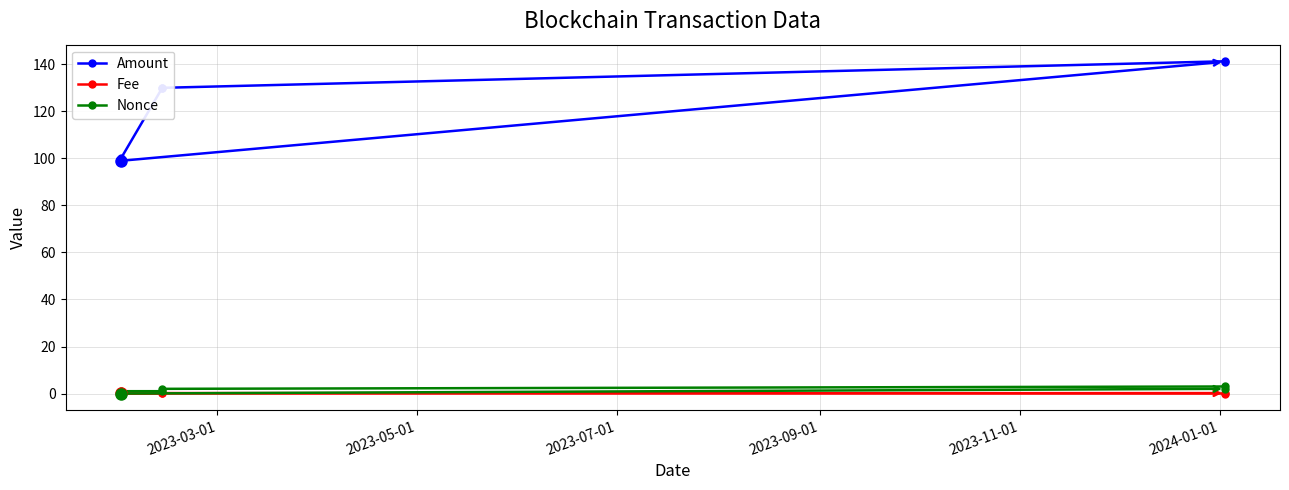

How many data points in Nonce are less than 2?

3